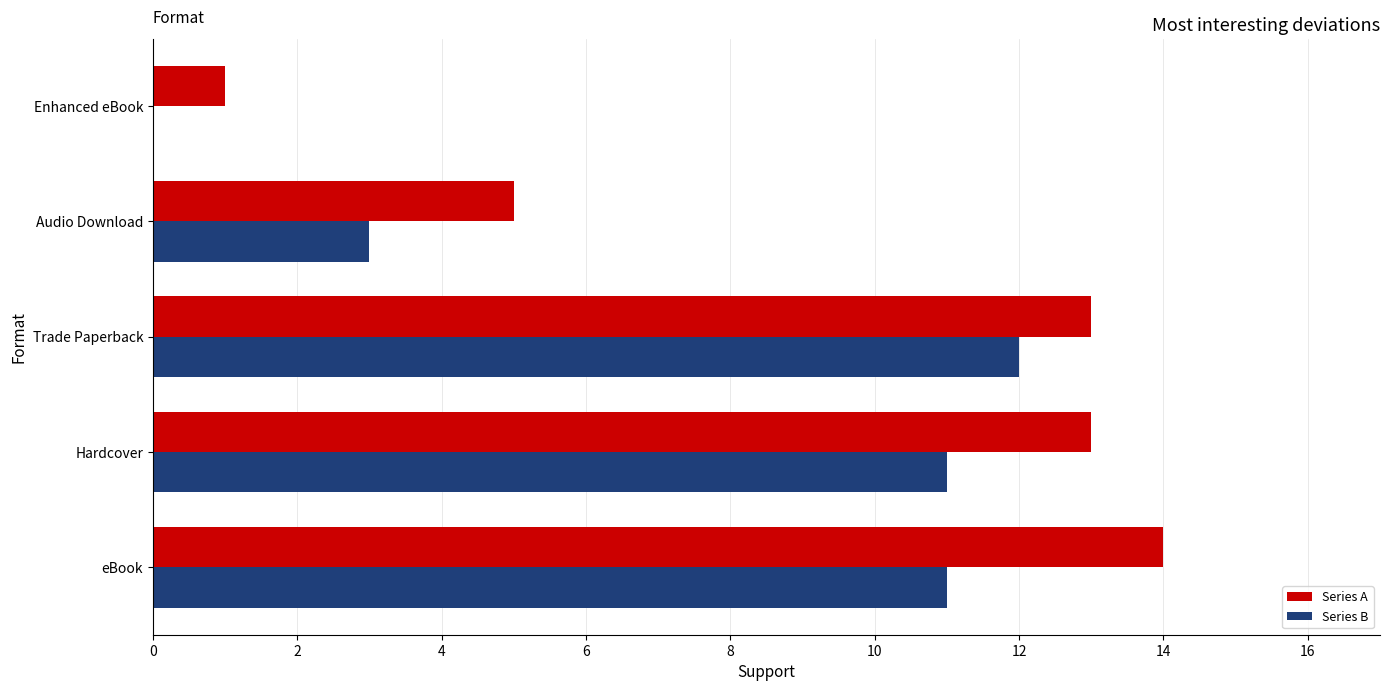

Is it true that Series B equals 4 at Audio Download?

False